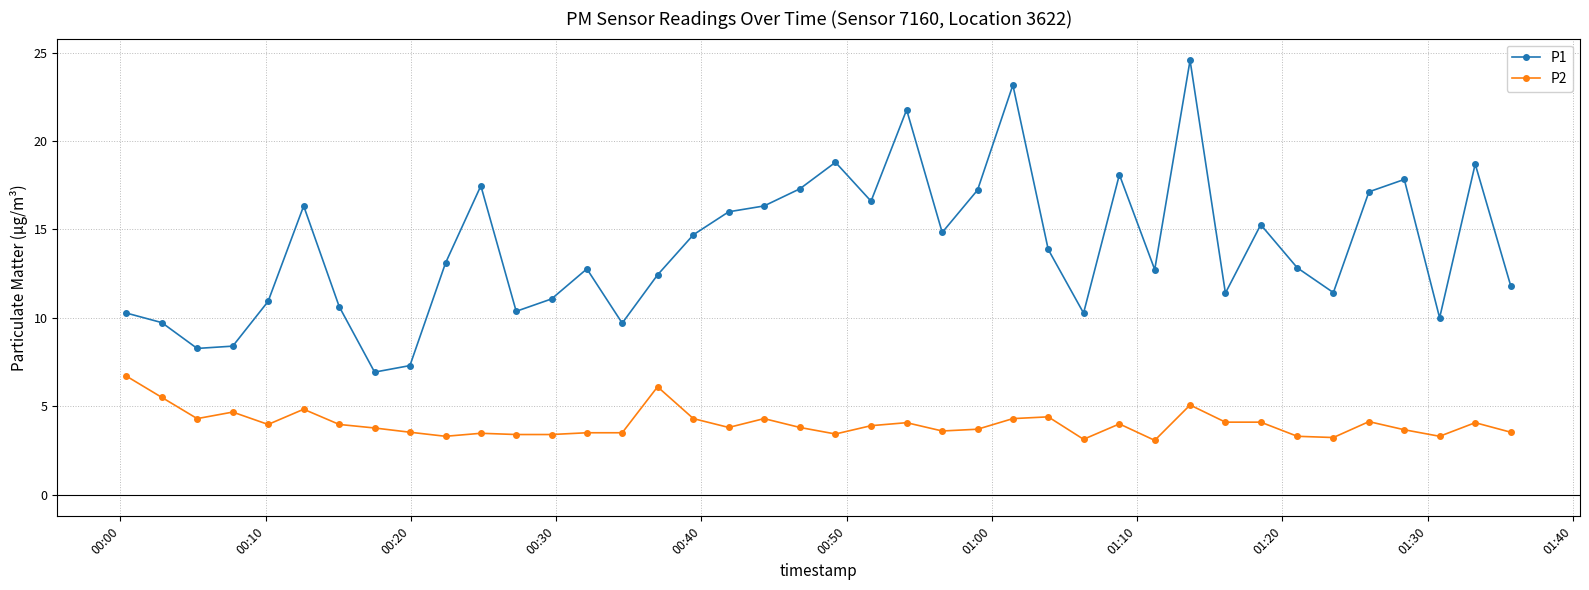

What is the minimum value shown in the chart?

3.1